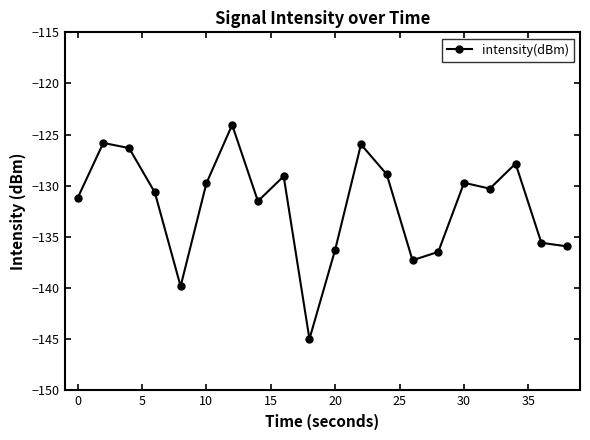

What is the average value?

-131.9